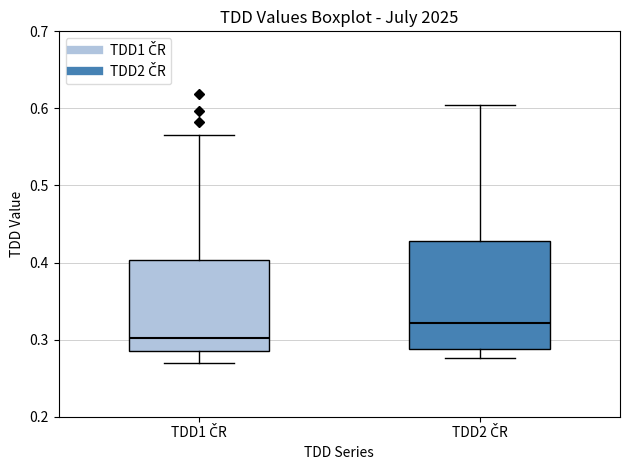

Reading left to right, read every box against the y-axis: the position of its median line, the range the box covers, and the ends of its whiskers. The values are not printed on the chart, so give them approximately, as read against the axis.

TDD1 ČR: median 0.30, box 0.29 to 0.40, whiskers 0.27 to 0.56
TDD2 ČR: median 0.32, box 0.29 to 0.43, whiskers 0.28 to 0.60